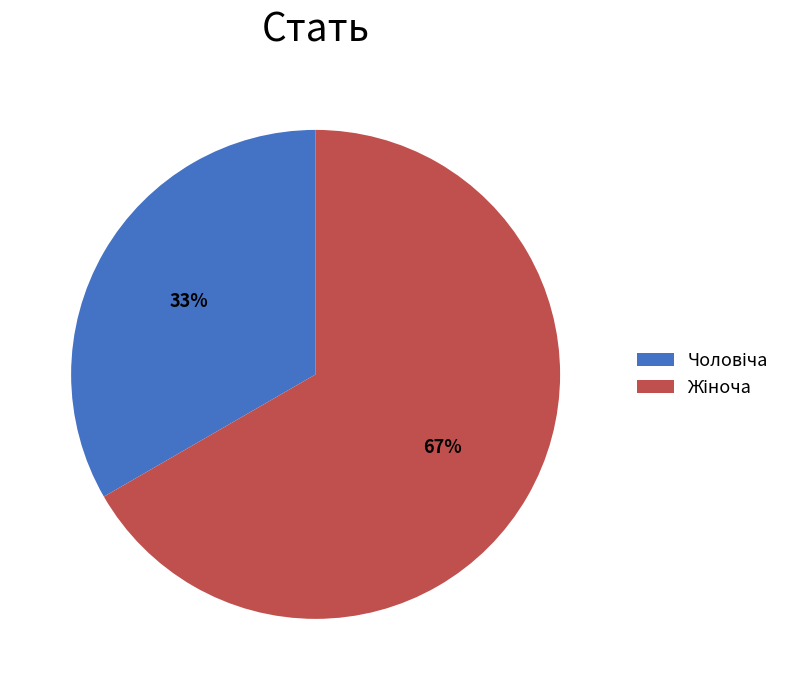

To the nearest percent, what is the average slice percentage?

50%